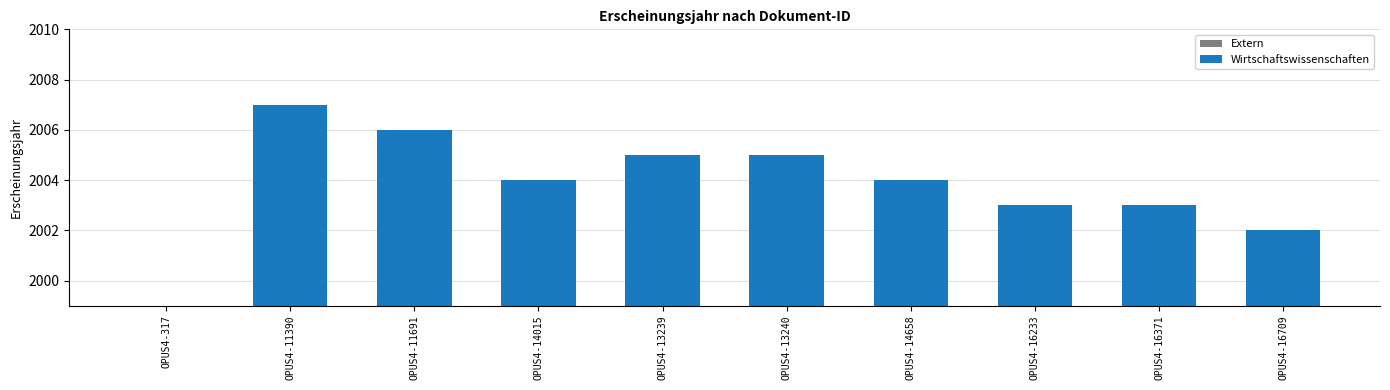

Does the chart contain stacked bars?

No